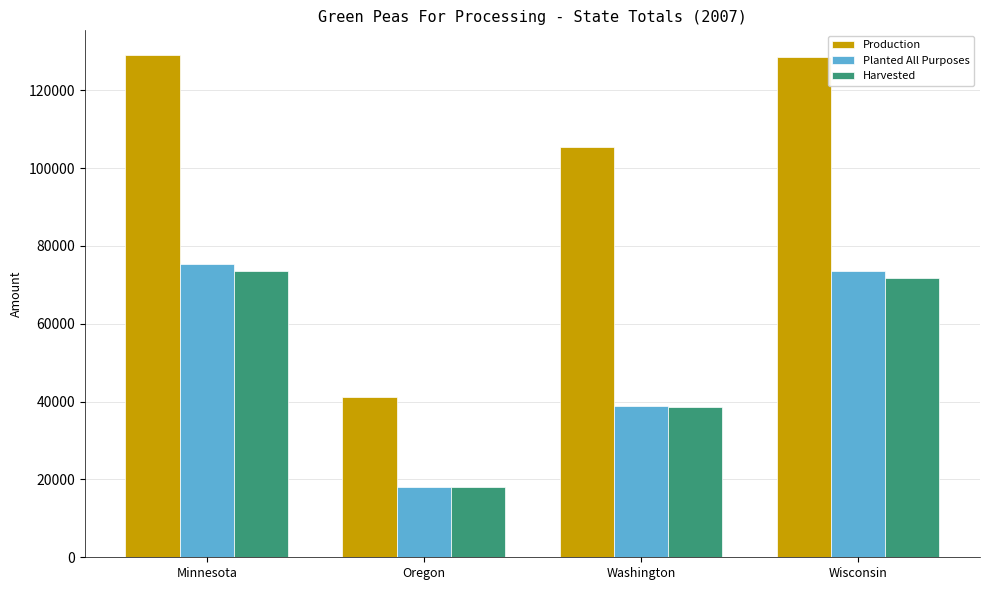

At how many categories does at least one series exceed 61075?

3